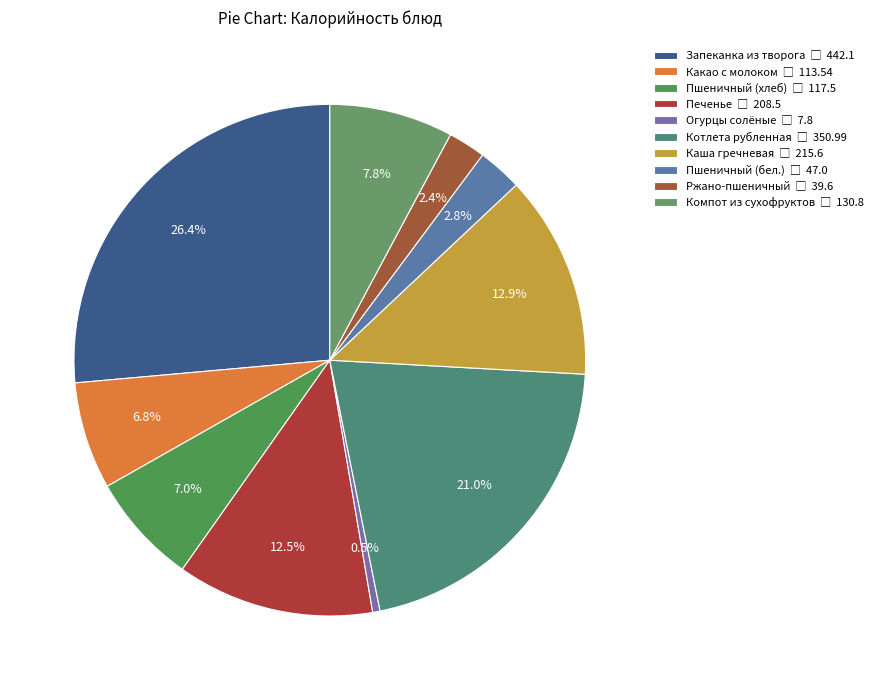

To the nearest percent, what is the difference between the Пшеничный (бел.) and Запеканка из творога slice percentages?

24%